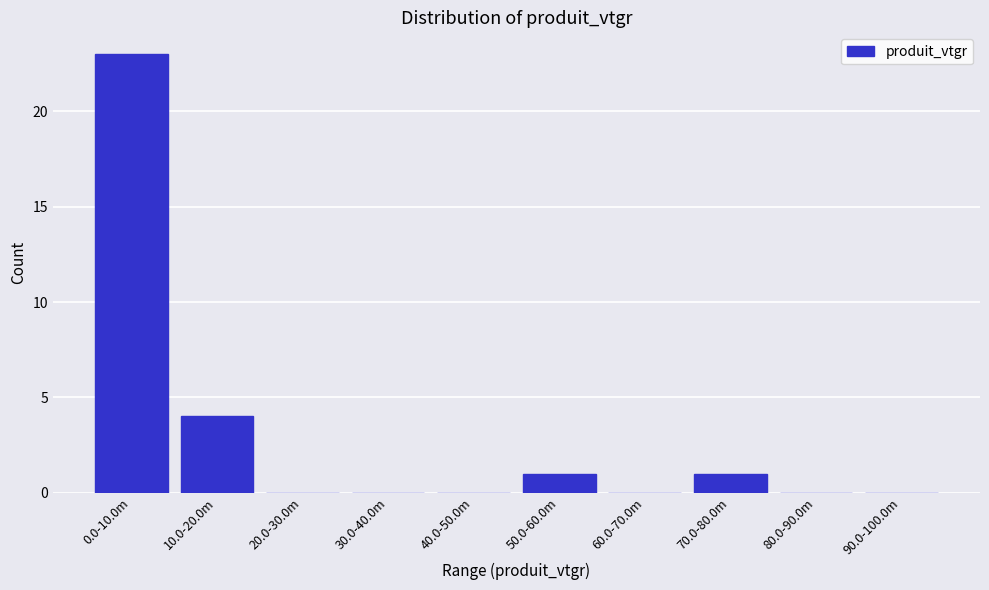

Reading left to right, what are all the values shown in this chart?

0.0-10.0m=23	10.0-20.0m=4	20.0-30.0m=0	30.0-40.0m=0	40.0-50.0m=0	50.0-60.0m=1	60.0-70.0m=0	70.0-80.0m=1	80.0-90.0m=0	90.0-100.0m=0